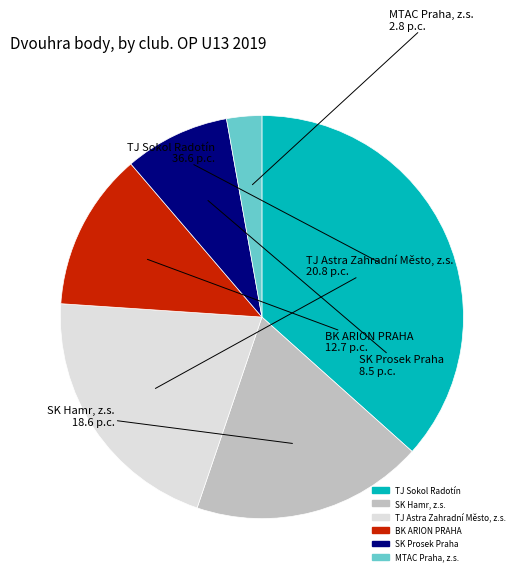

Rank the categories by value from highest to lowest.

TJ Sokol Radotín, TJ Astra Zahradní Město, z.s., SK Hamr, z.s., BK ARION PRAHA, SK Prosek Praha, MTAC Praha, z.s.